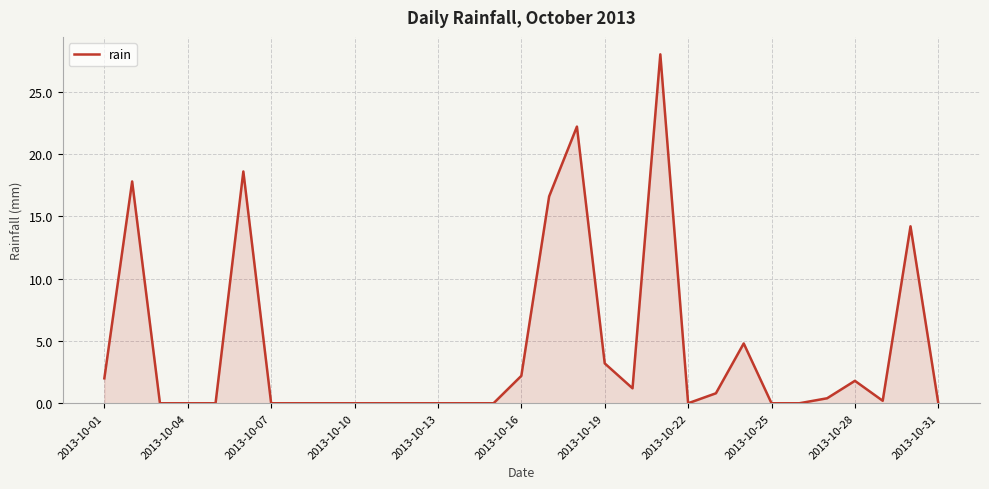

Reading right to left, list all the values displayed in this chart.

0.0	14.2	0.2	1.8	0.4	0.0	0.0	4.8	0.8	0.0	28.0	1.2	3.2	22.2	16.6	2.2	0.0	0.0	0.0	0.0	0.0	0.0	0.0	0.0	0.0	18.6	0.0	0.0	0.0	17.8	2.0